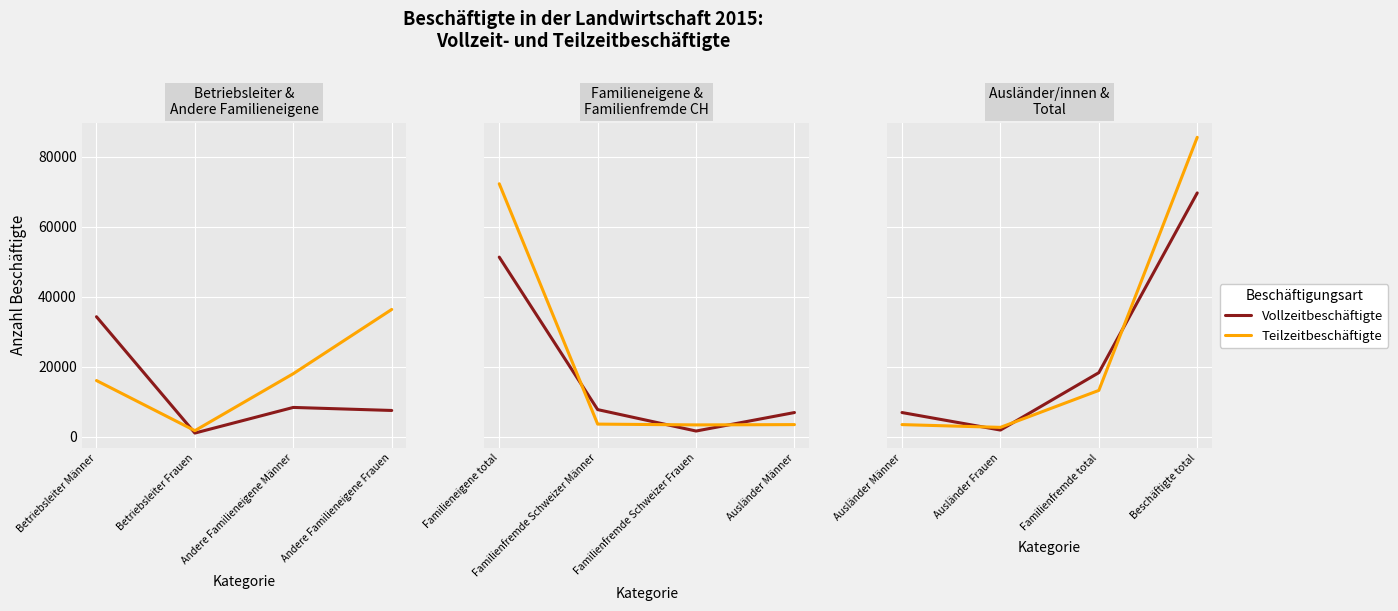

True or false: Teilzeitbeschäftigte has more than 2 points higher than both neighbors.

False